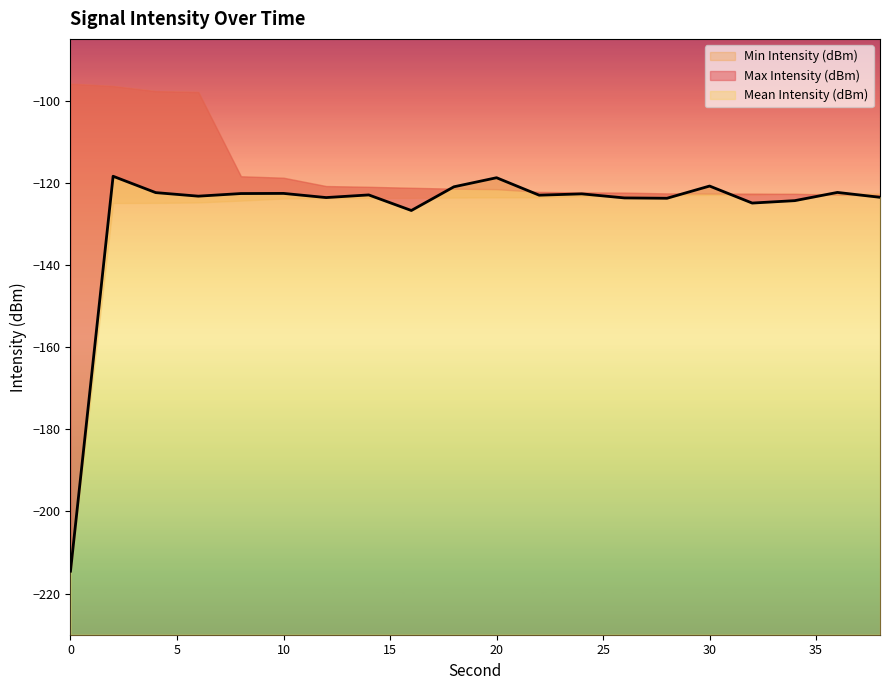

What is the value of the Max Intensity (dBm) point at the 8th from the left?

-121.0